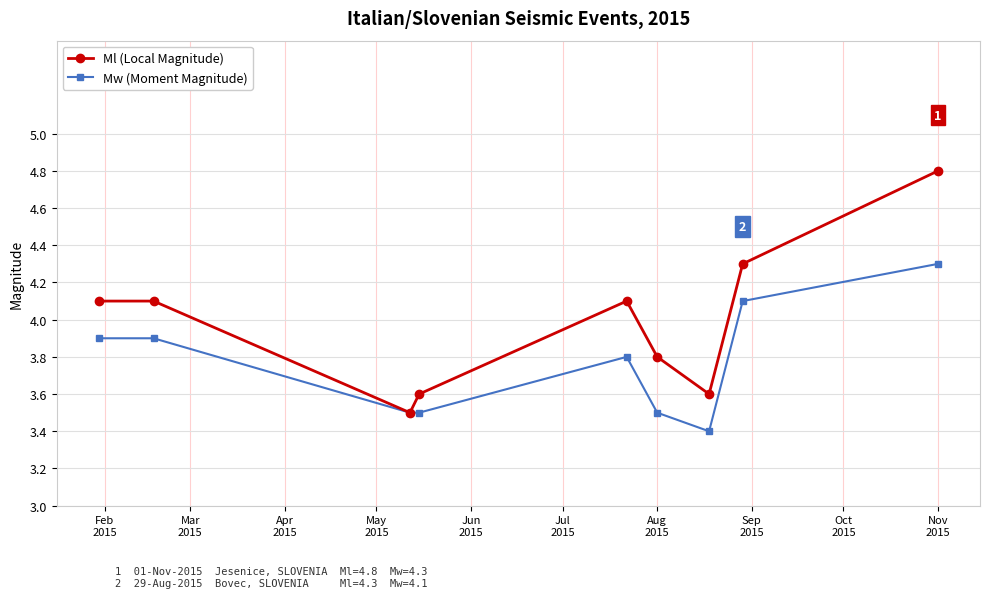

What is the greatest value displayed?

4.8